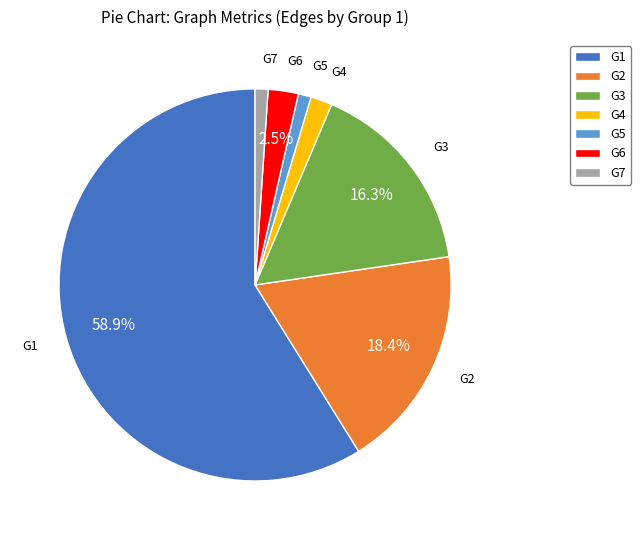

Is there any slice that represents more than half of the pie?

Yes